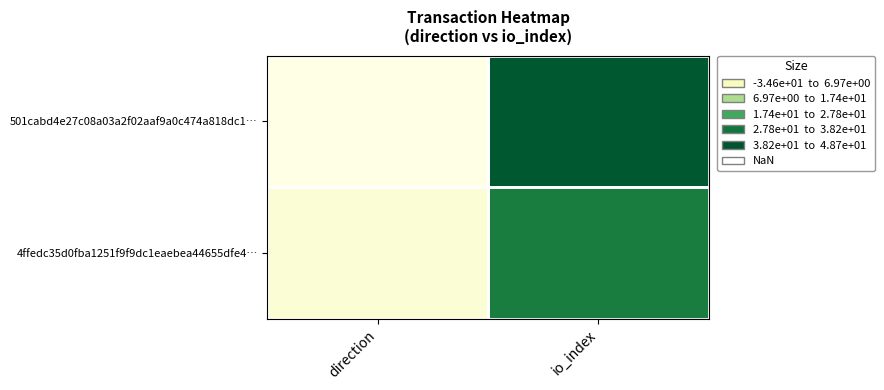

List the series in order of their peak value, highest first.

501cabd4e27c08a03a2f02aaf9a0c474a818dc1…, 4ffedc35d0fba1251f9f9dc1eaebea44655dfe4…